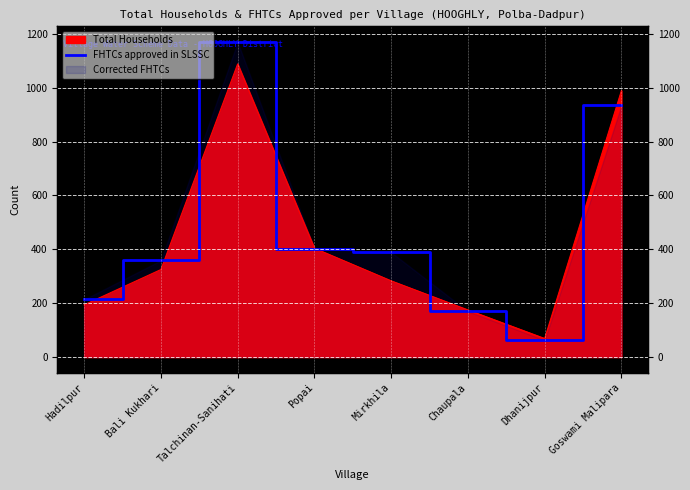

What is the minimum value shown in the chart?

63